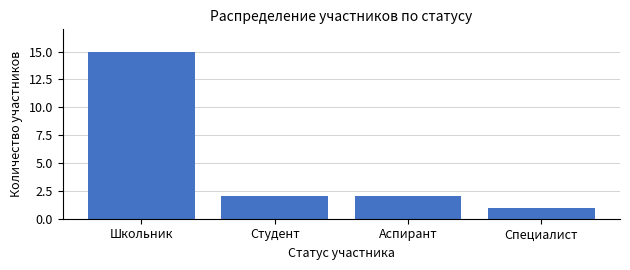

Reading left to right, list all the values displayed in this chart.

15	2	2	1